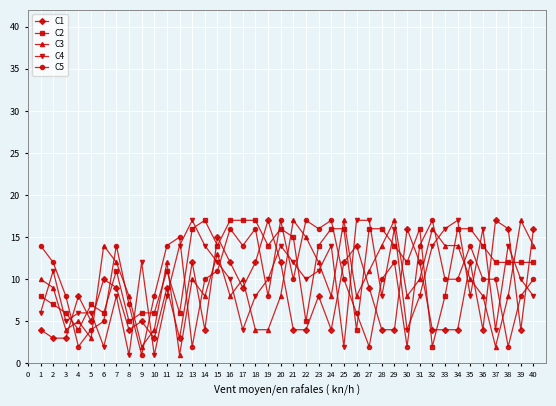

The value of C2 at 31 is 25. True or false?

False